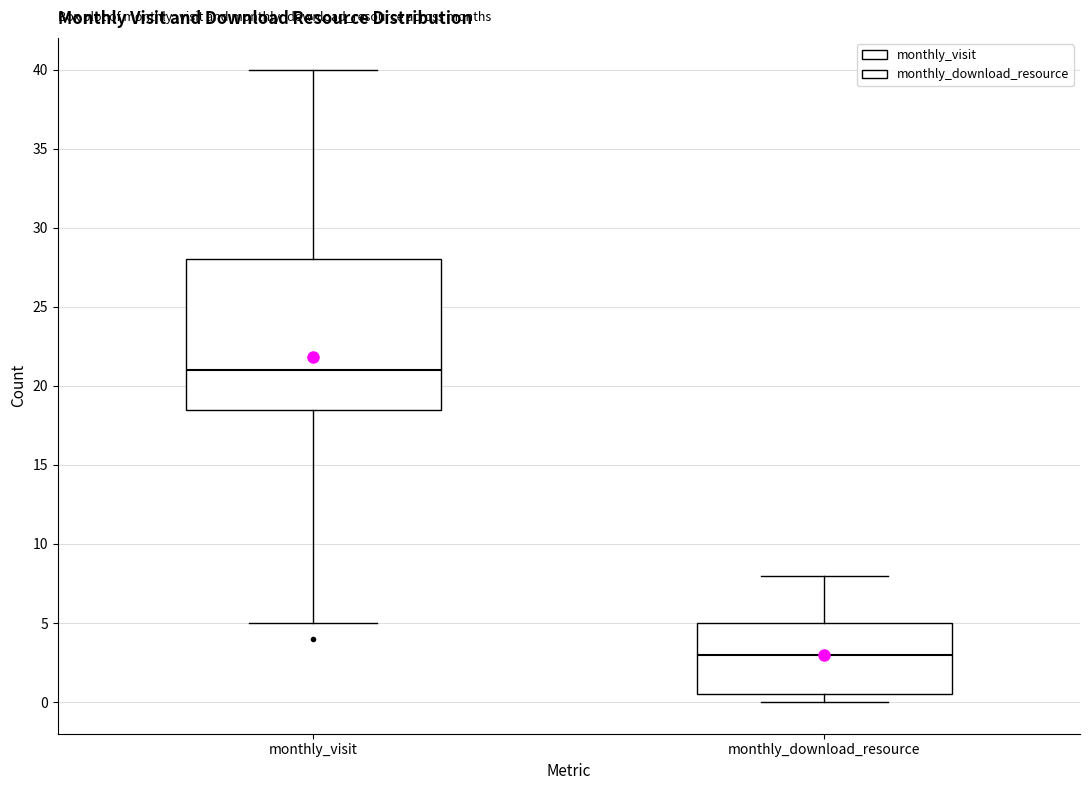

Where does the lower whisker of the box for monthly_visit end on the y-axis? The values are not printed on the chart, so give them approximately, as read against the axis.

5.0